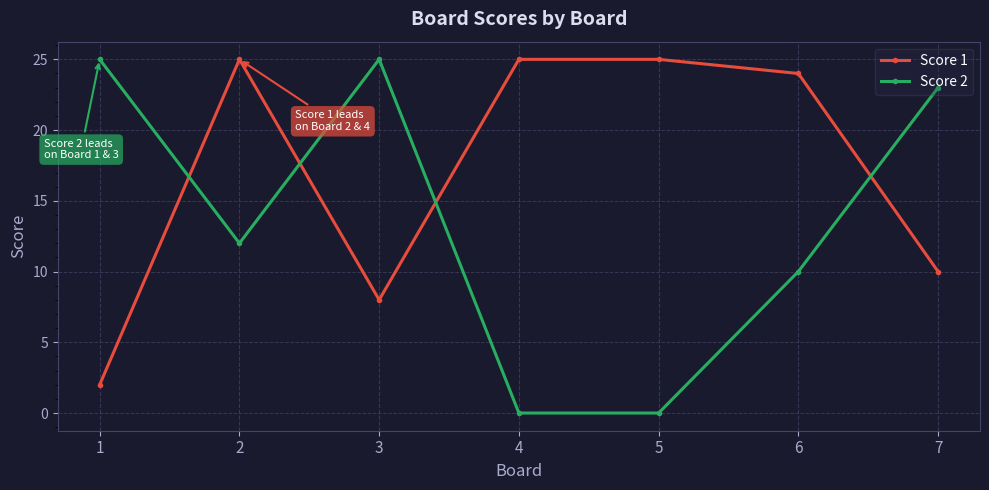

Reading left to right, transcribe all the data shown in this chart.

Score 1: 1=2	2=25	3=8	4=25	5=25	6=24	7=10
Score 2: 1=25	2=12	3=25	4=0	5=0	6=10	7=23